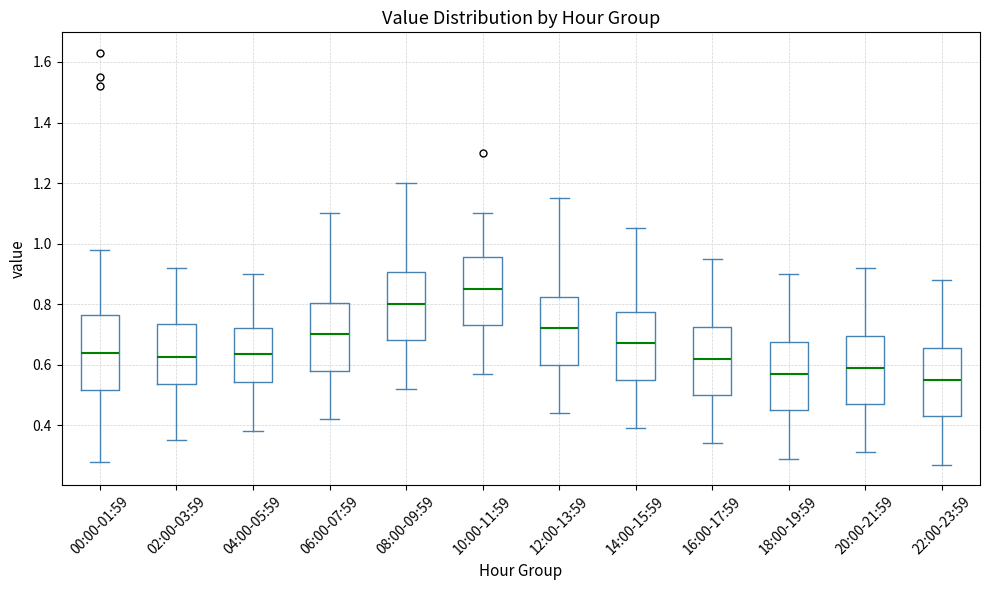

Reading left to right, transcribe this box plot: for each box, give where its median line is, the range the box spans, and where its two whiskers end, as read against the y-axis. The values are not printed on the chart, so give them approximately, as read against the axis.

00:00-01:59: median 0.64, box 0.52 to 0.76, whiskers 0.28 to 0.98
02:00-03:59: median 0.62, box 0.54 to 0.74, whiskers 0.36 to 0.92
04:00-05:59: median 0.64, box 0.54 to 0.72, whiskers 0.38 to 0.90
06:00-07:59: median 0.70, box 0.58 to 0.80, whiskers 0.42 to 1.10
08:00-09:59: median 0.80, box 0.68 to 0.90, whiskers 0.52 to 1.20
10:00-11:59: median 0.86, box 0.74 to 0.96, whiskers 0.58 to 1.10
12:00-13:59: median 0.72, box 0.60 to 0.82, whiskers 0.44 to 1.16
14:00-15:59: median 0.68, box 0.56 to 0.78, whiskers 0.40 to 1.06
16:00-17:59: median 0.62, box 0.50 to 0.72, whiskers 0.34 to 0.96
18:00-19:59: median 0.58, box 0.46 to 0.68, whiskers 0.30 to 0.90
20:00-21:59: median 0.60, box 0.48 to 0.70, whiskers 0.32 to 0.92
22:00-23:59: median 0.56, box 0.44 to 0.66, whiskers 0.28 to 0.88